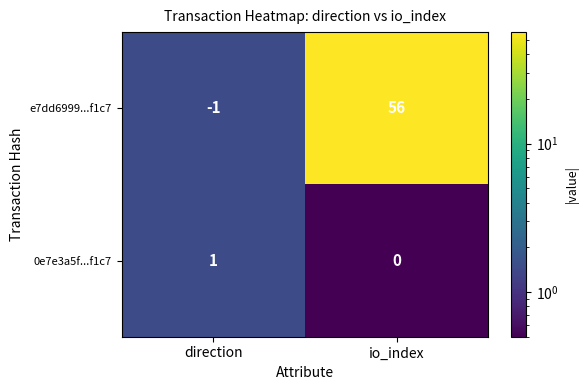

What is the sum of all e7dd6999...f1c7 values?

55